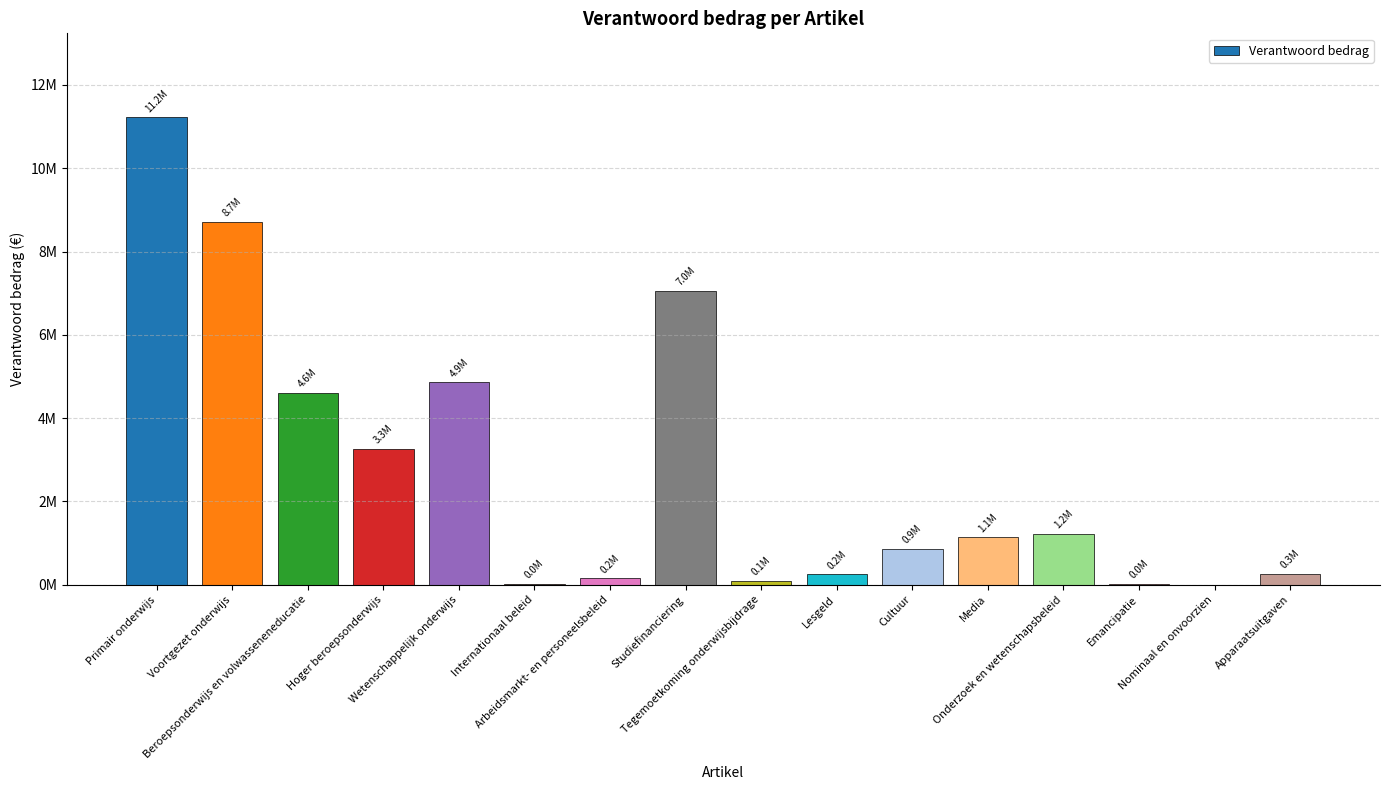

List the labels in order of value, smallest first.

Nominaal en onvoorzien, Internationaal beleid, Emancipatie, Tegemoetkoming onderwijsbijdrage, Arbeidsmarkt- en personeelsbeleid, Lesgeld, Apparaatsuitgaven, Cultuur, Media, Onderzoek en wetenschapsbeleid, Hoger beroepsonderwijs, Beroepsonderwijs en volwasseneneducatie, Wetenschappelijk onderwijs, Studiefinanciering, Voortgezet onderwijs, Primair onderwijs